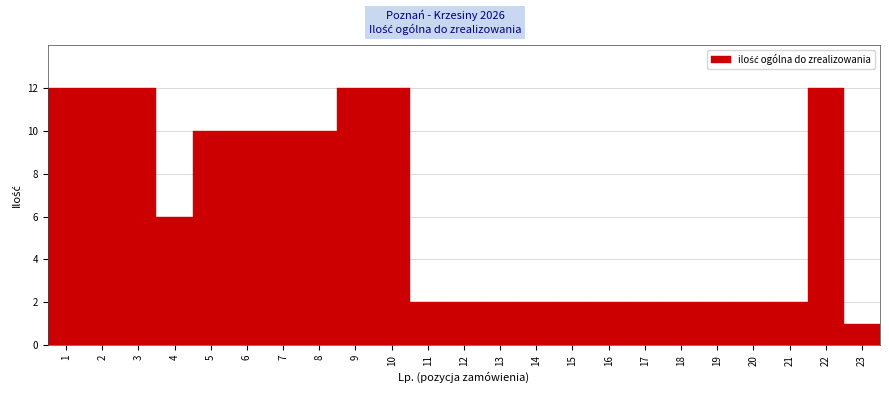

Reading left to right, transcribe all the data shown in this chart.

12	12	12	6	10	10	10	10	12	12	2	2	2	2	2	2	2	2	2	2	2	12	1